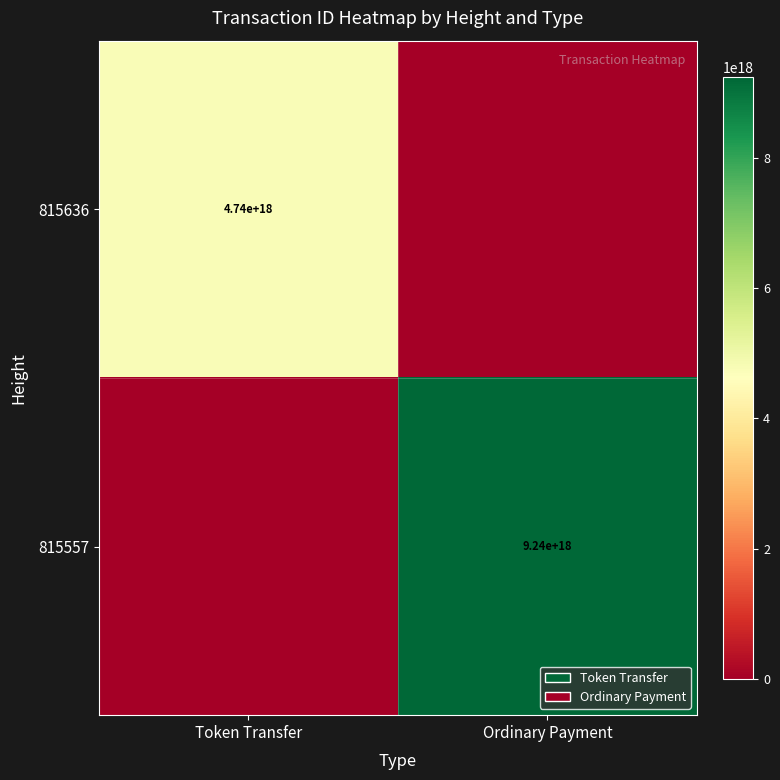

The value of 815557 at Ordinary Payment is 13942576361331326976. True or false?

False